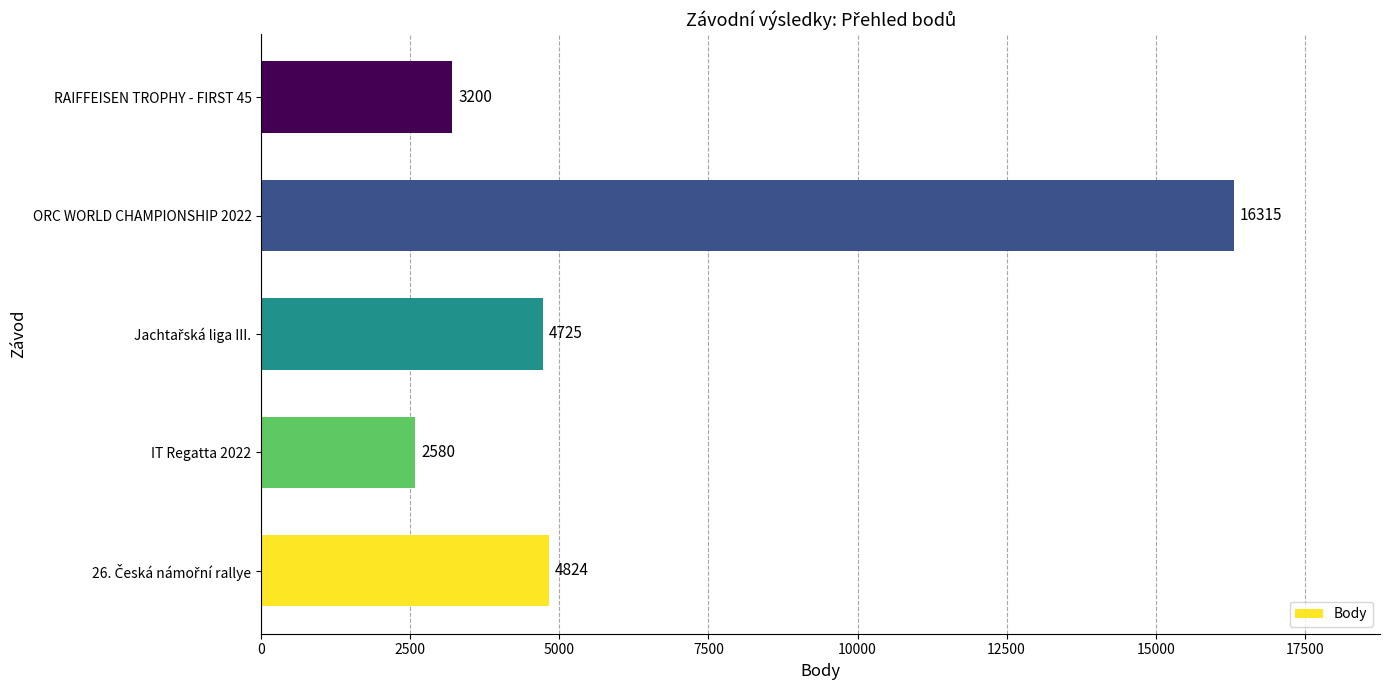

The value at ORC WORLD CHAMPIONSHIP 2022 is 28081. True or false?

False